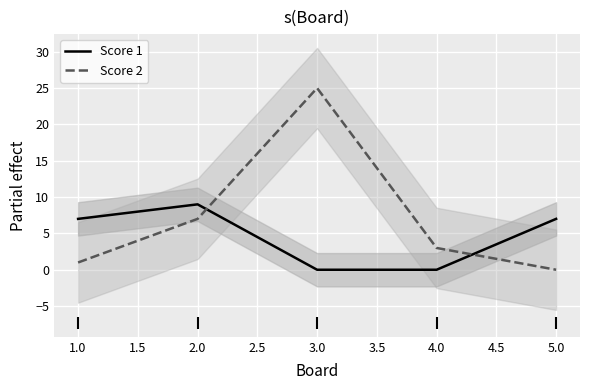

The value of Score 2 at 2.0 is 4. True or false?

False